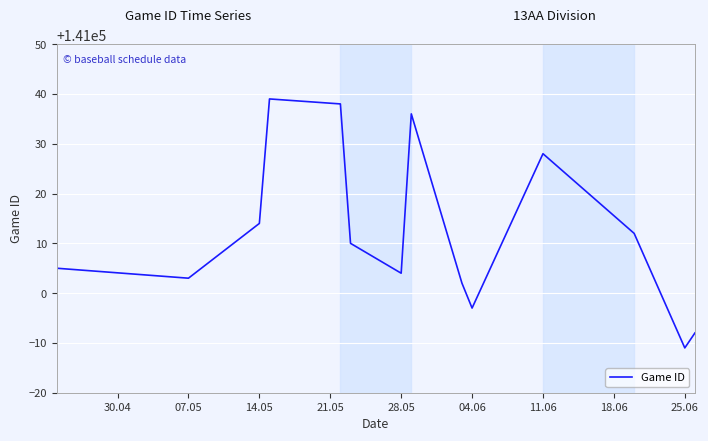

What is the smallest value displayed?

140989